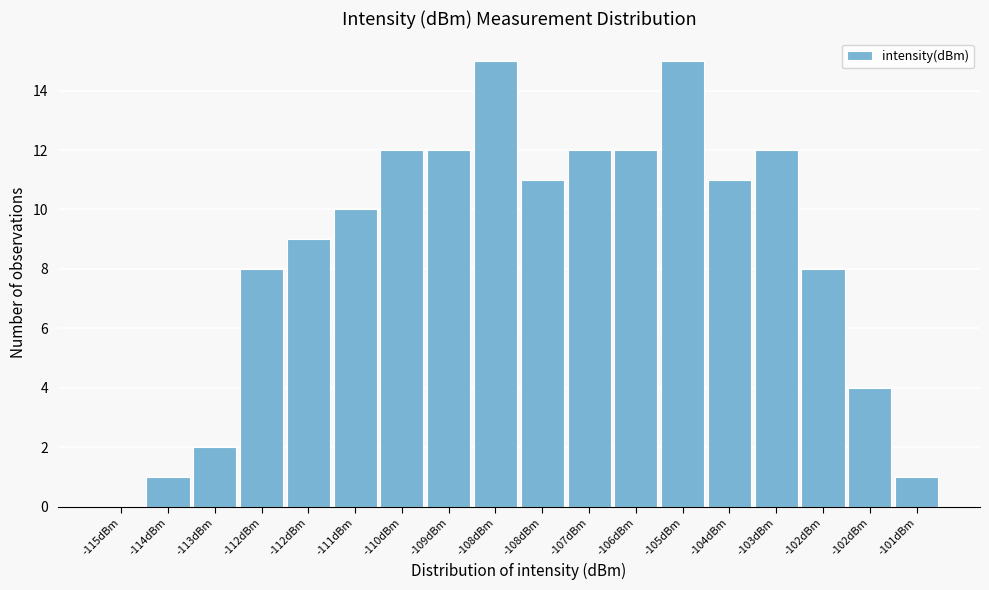

How many positive values are there?

17